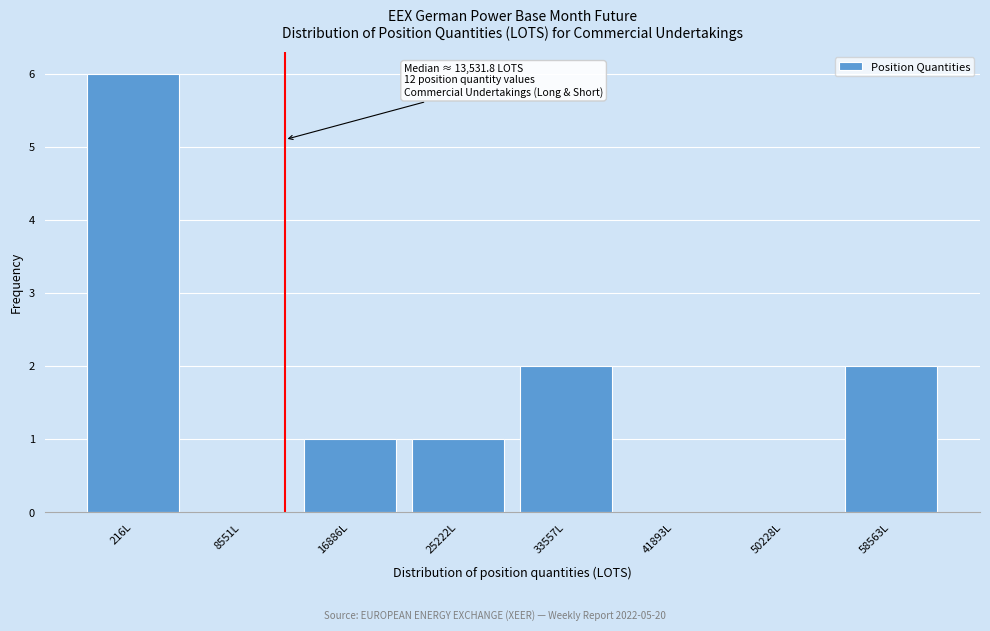

Reading left to right, what are all the values shown in this chart?

216L=6	8551L=0	16886L=1	25222L=1	33557L=2	41893L=0	50228L=0	58563L=2